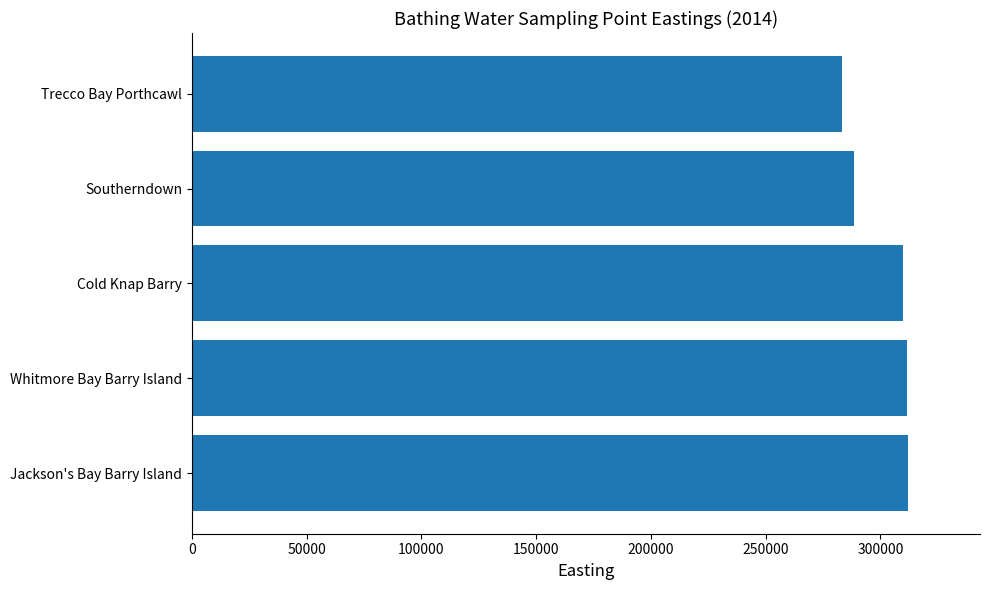

What is the sum of all values?

1505060